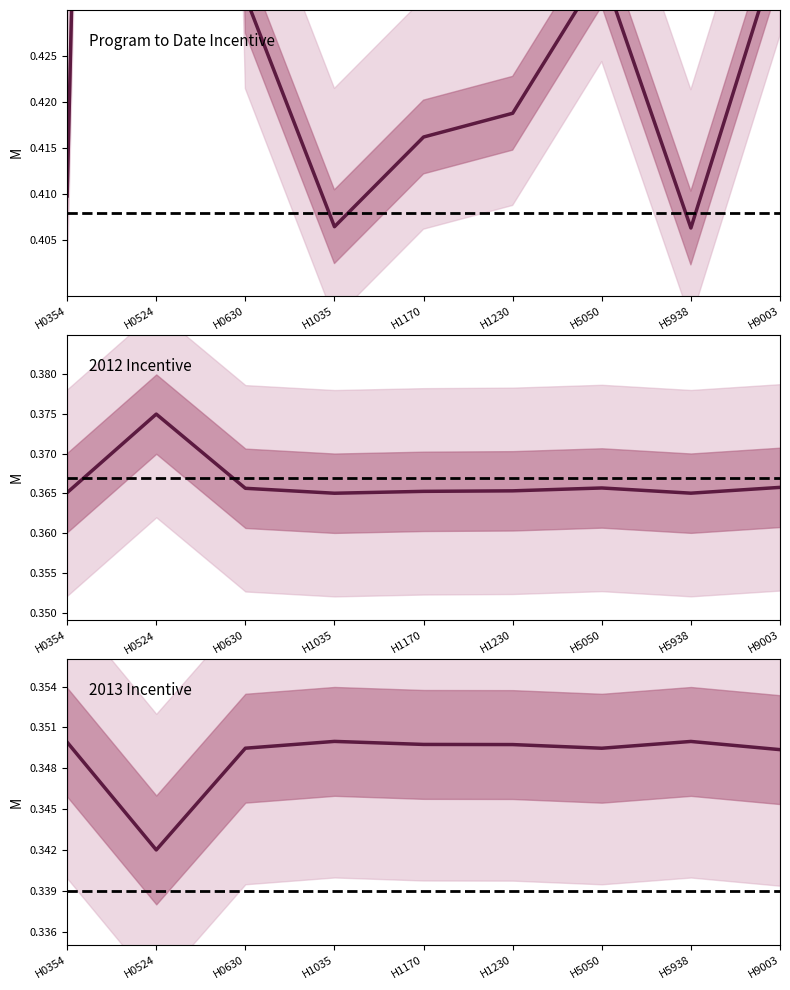

True or false: 2013 Incentive and 2012 Incentive intersect in this chart.

False